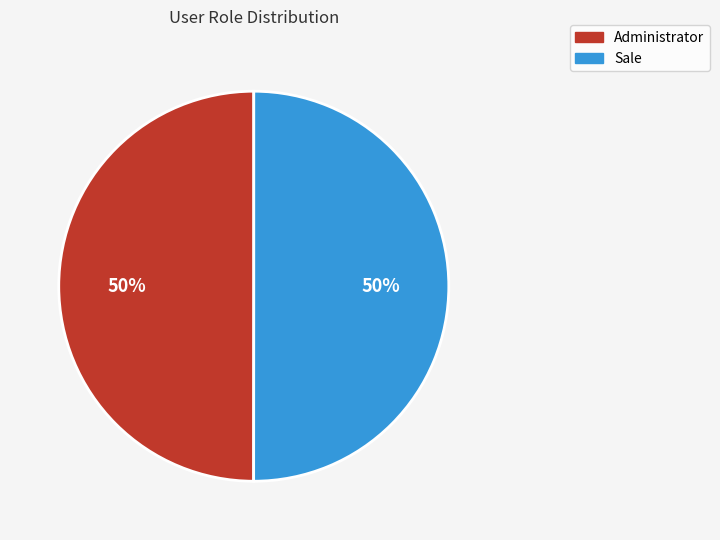

Approximately how many times larger is the value at Administrator compared to Sale?

1.0